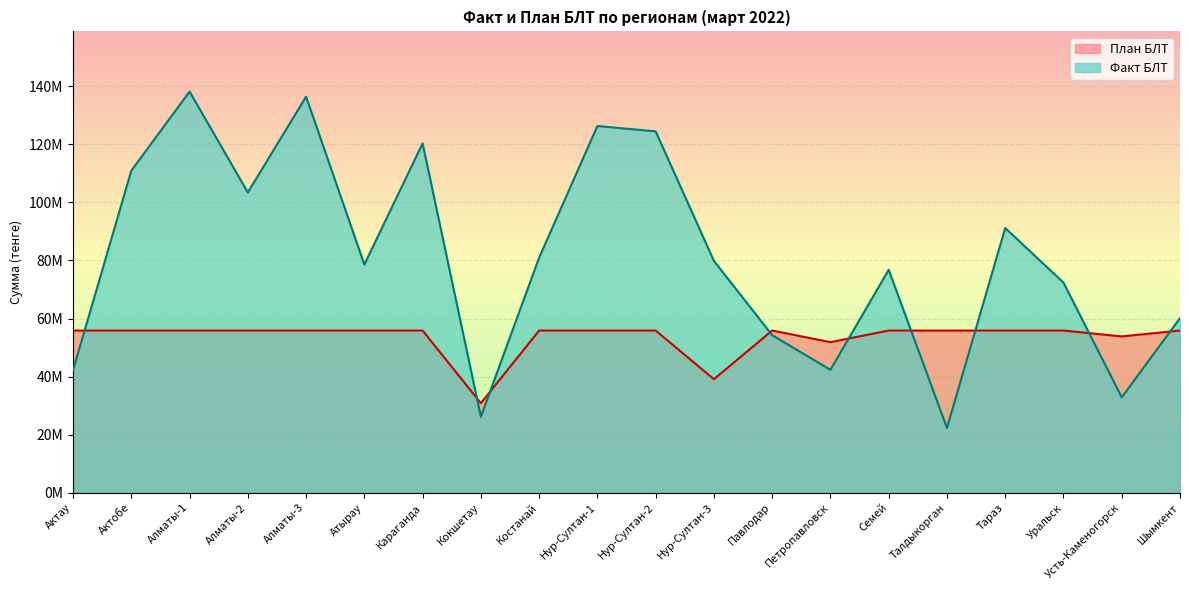

What is the label of the 4th point from the right?

Тараз